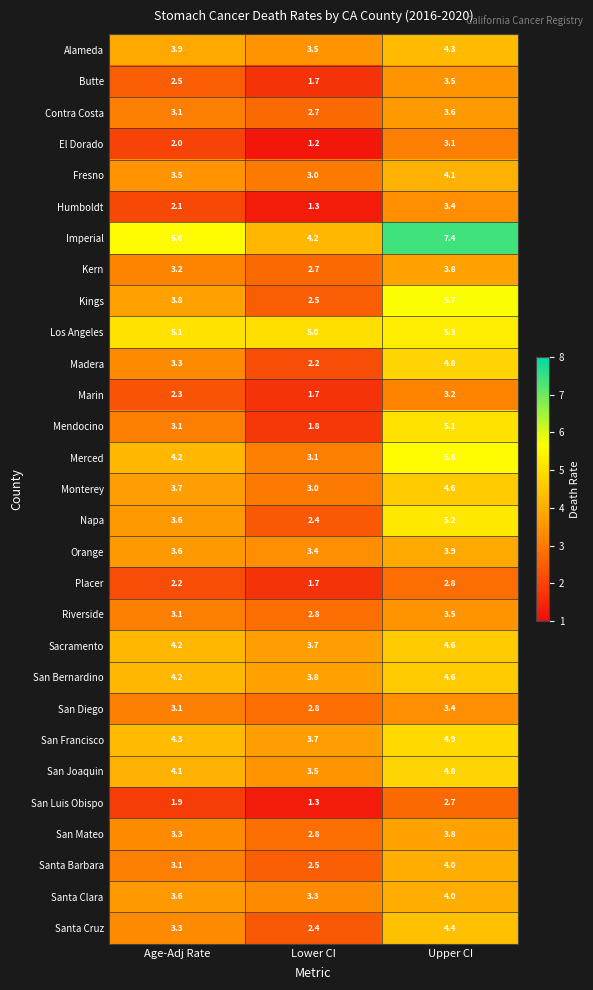

What is the difference between the second highest and minimum values in the Placer series?

0.5